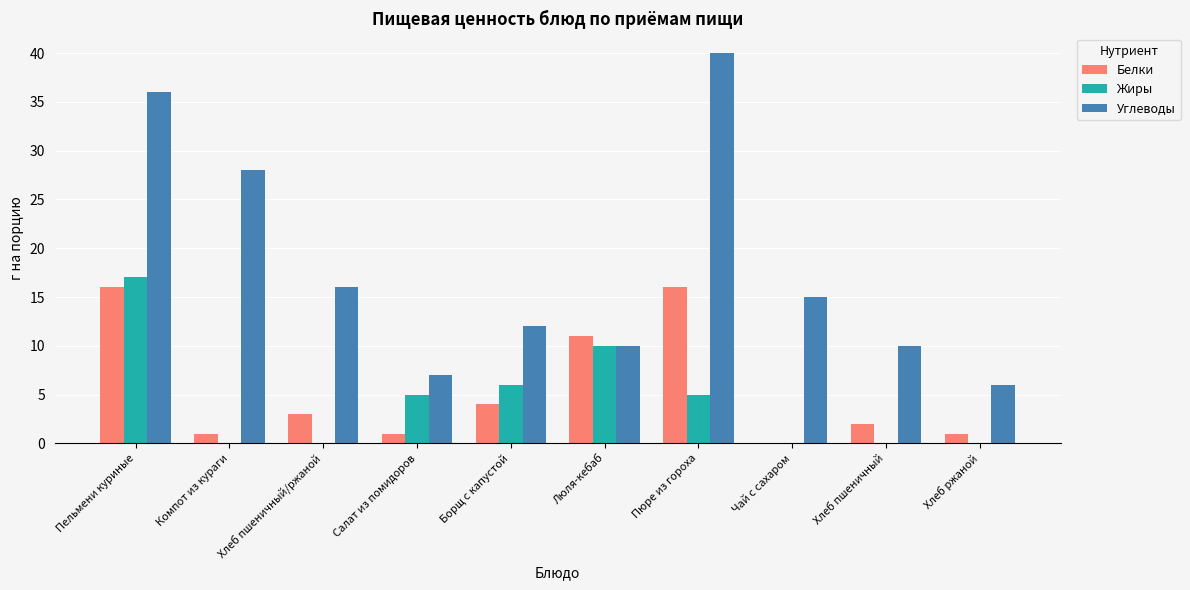

What are all the series names shown in the legend?

Белки, Жиры, Углеводы